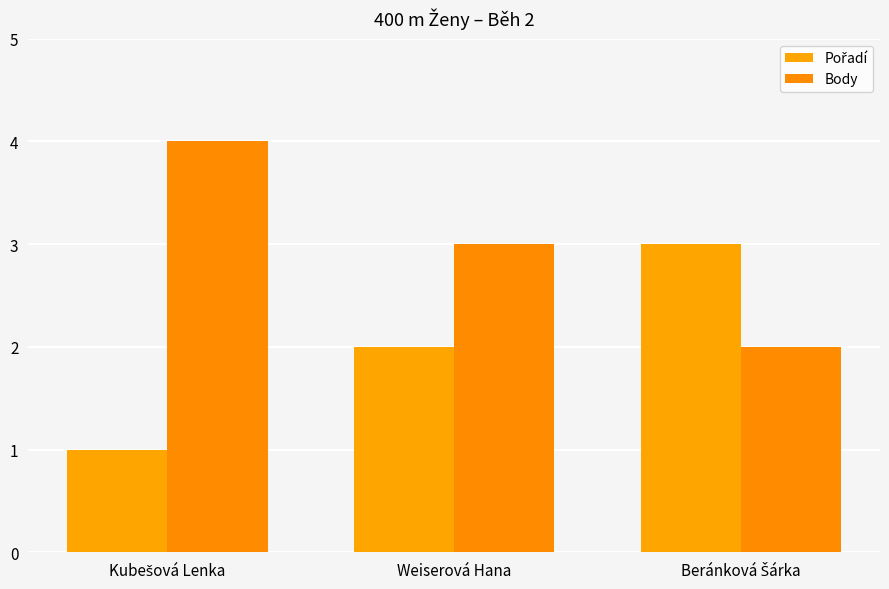

How many distinct data groups are displayed?

2